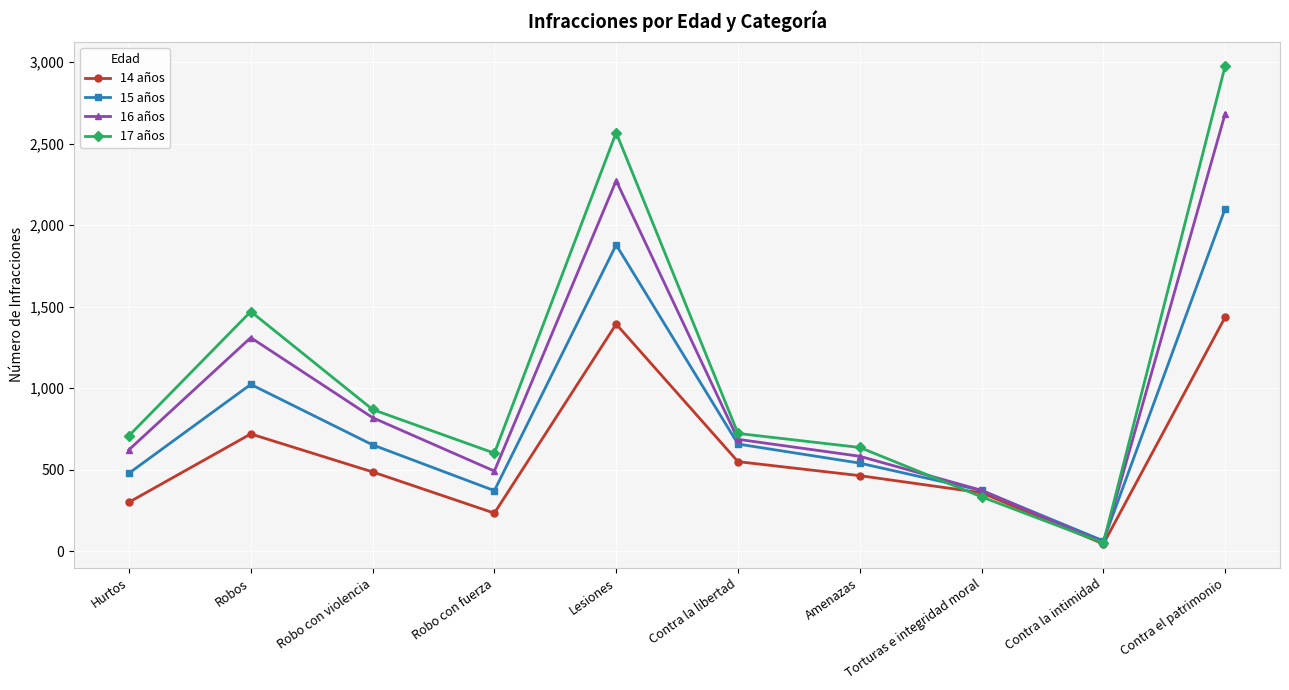

What is the label of the 3rd point from the left?

Robo con violencia